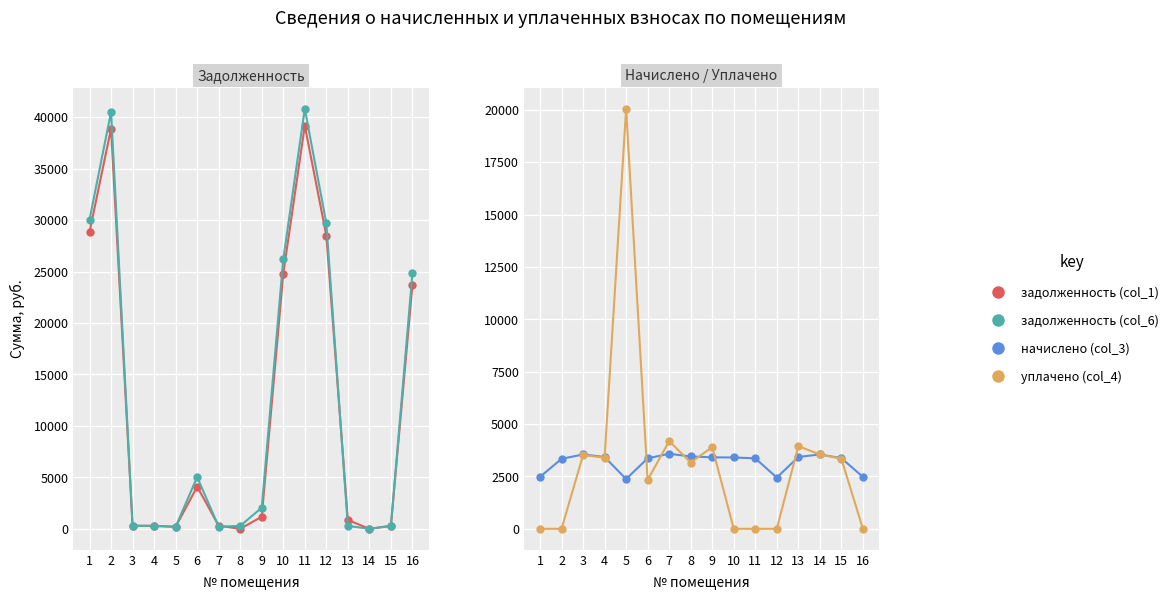

In начислено (col_3), how many points are lower than both neighbors (excluding endpoints)?

2